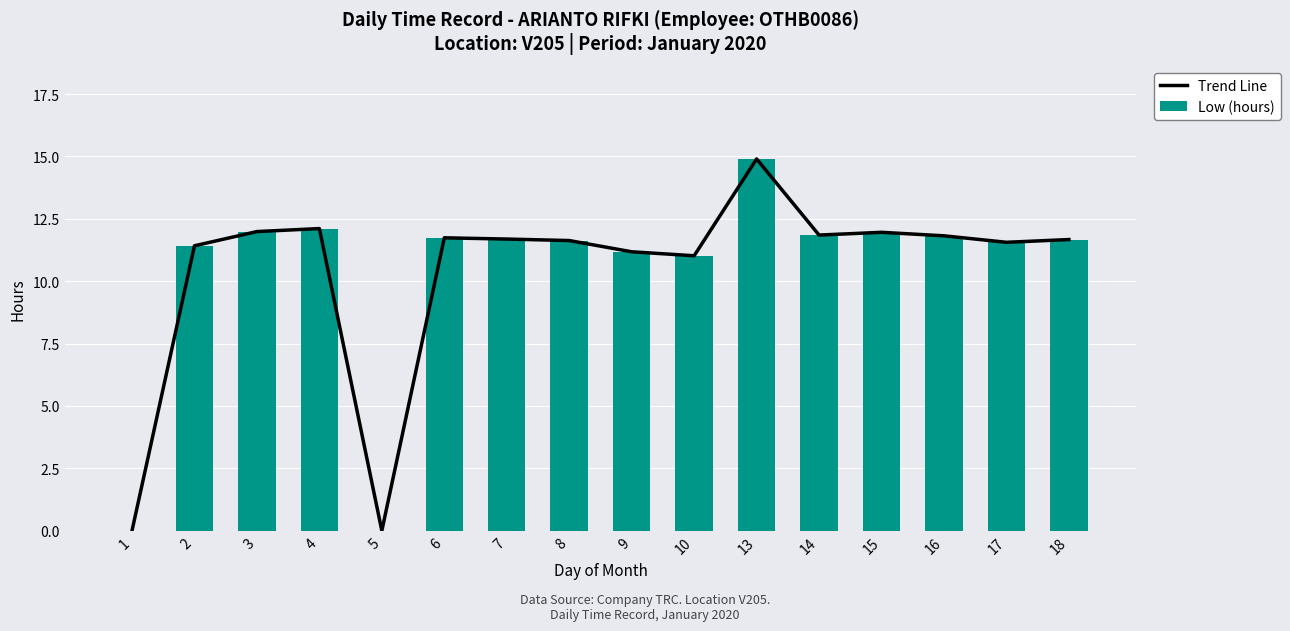

List the series in order of their peak value, highest first.

Trend Line, Low (hours)